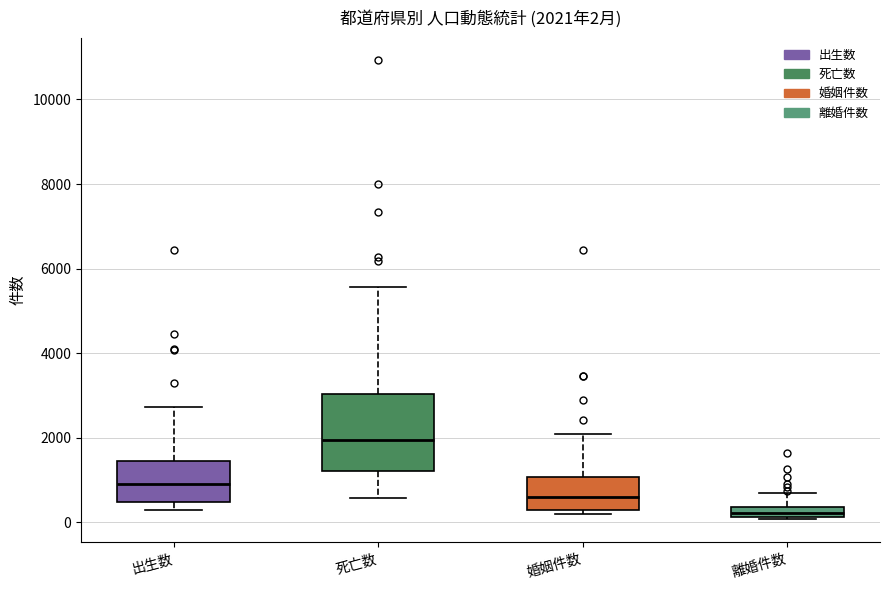

Which box's median line is the highest?

死亡数